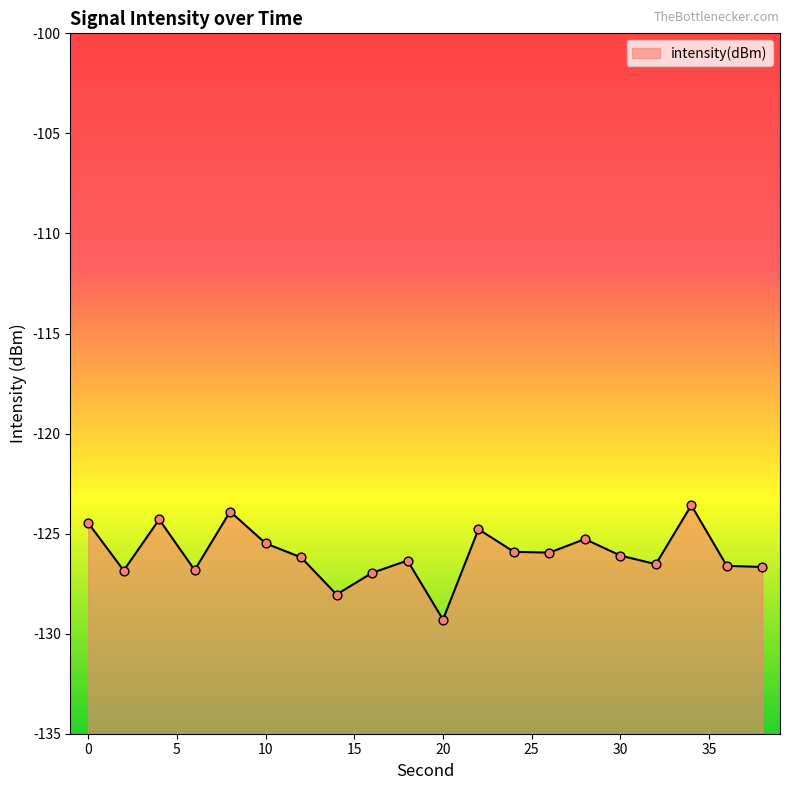

Between 16 and 8, which is larger?

8